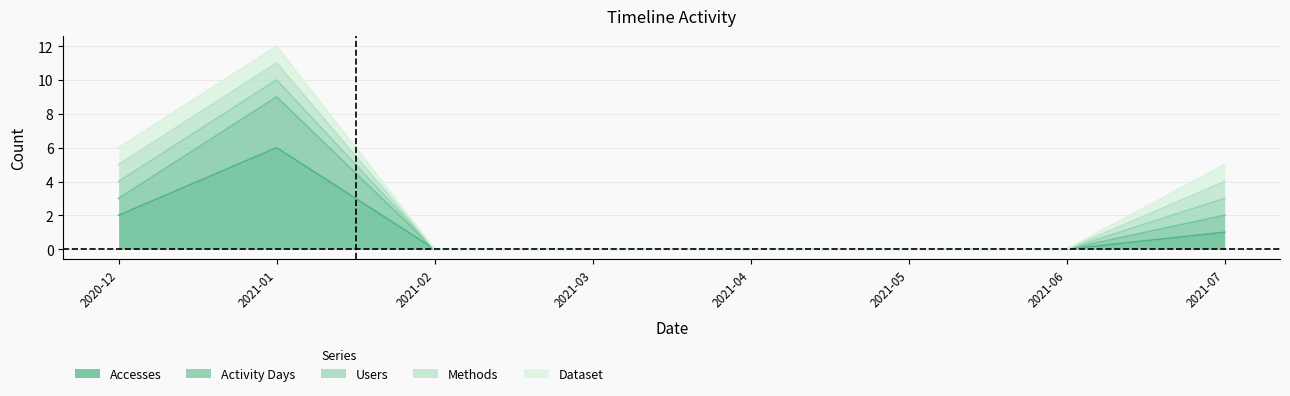

What is the difference between the maximum and minimum values in the Activity Days series?

3